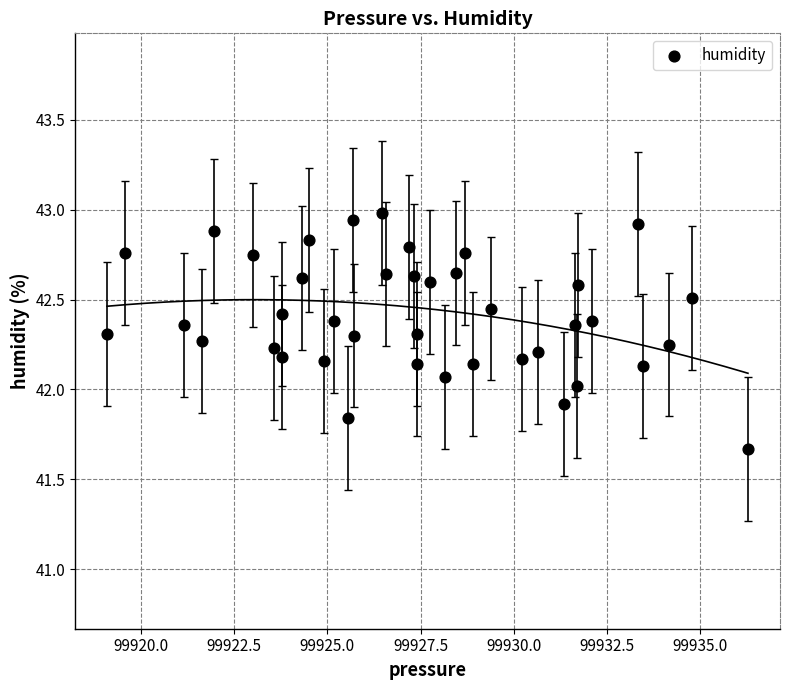

What is the range of Y values (max minus min)?

1.3